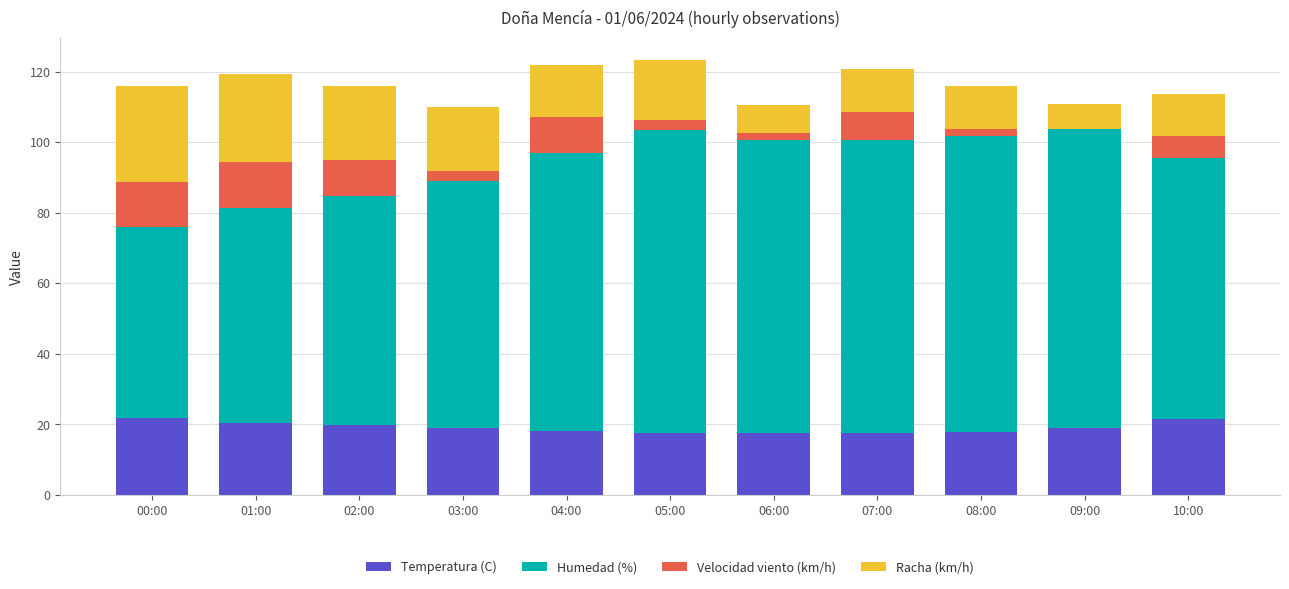

What is the total value across all series at 09:00?

110.8